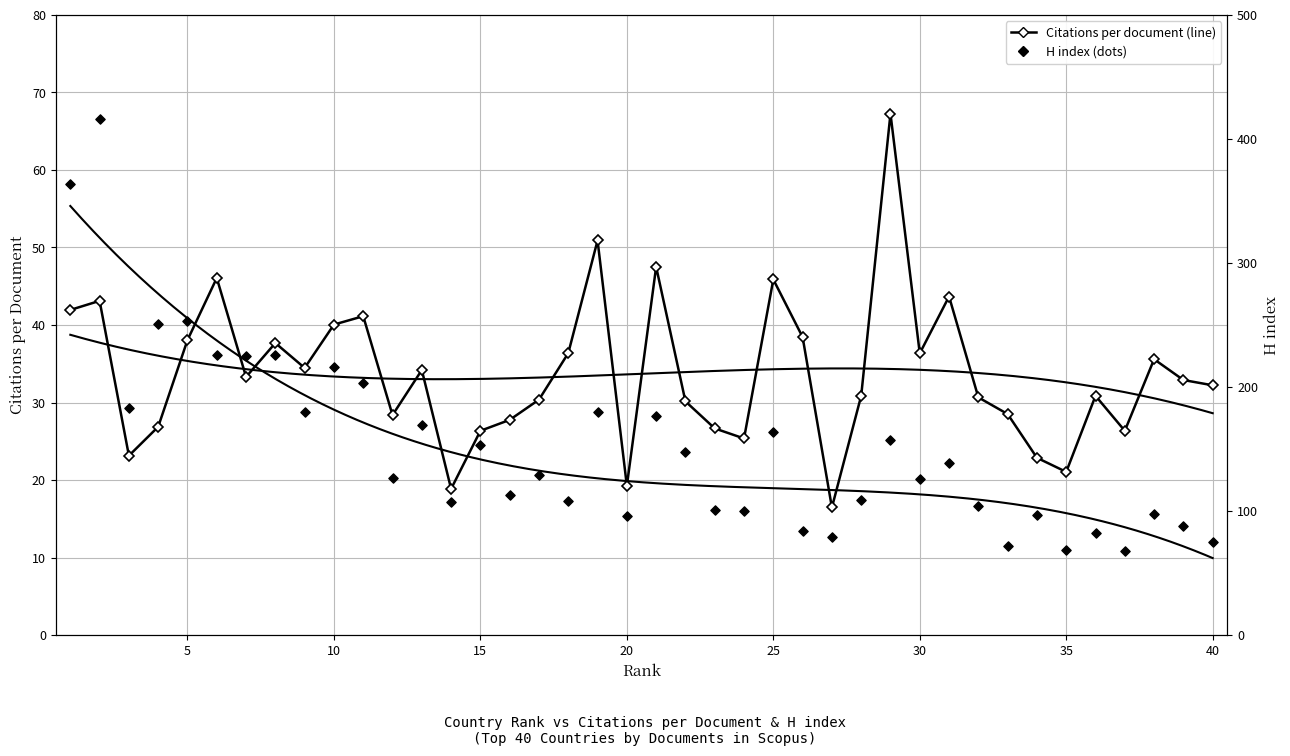

Is the value of H index at 17 greater than the value of Citations per document at 36?

Yes